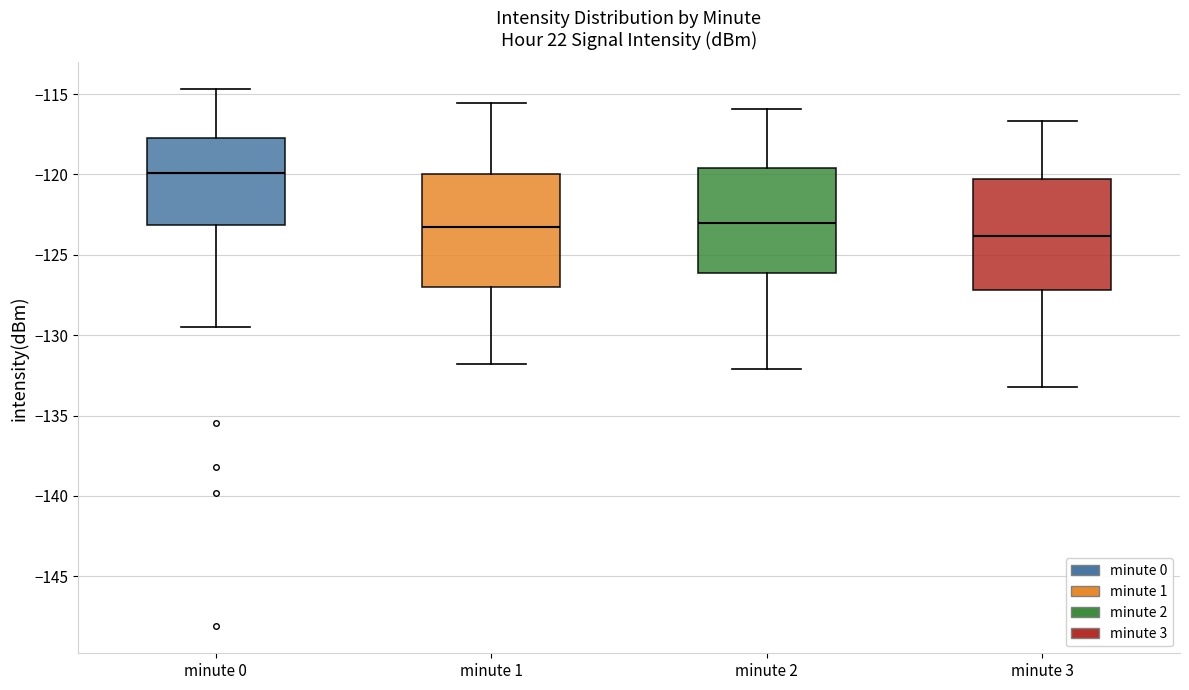

Which box has the lowest median line?

minute 3